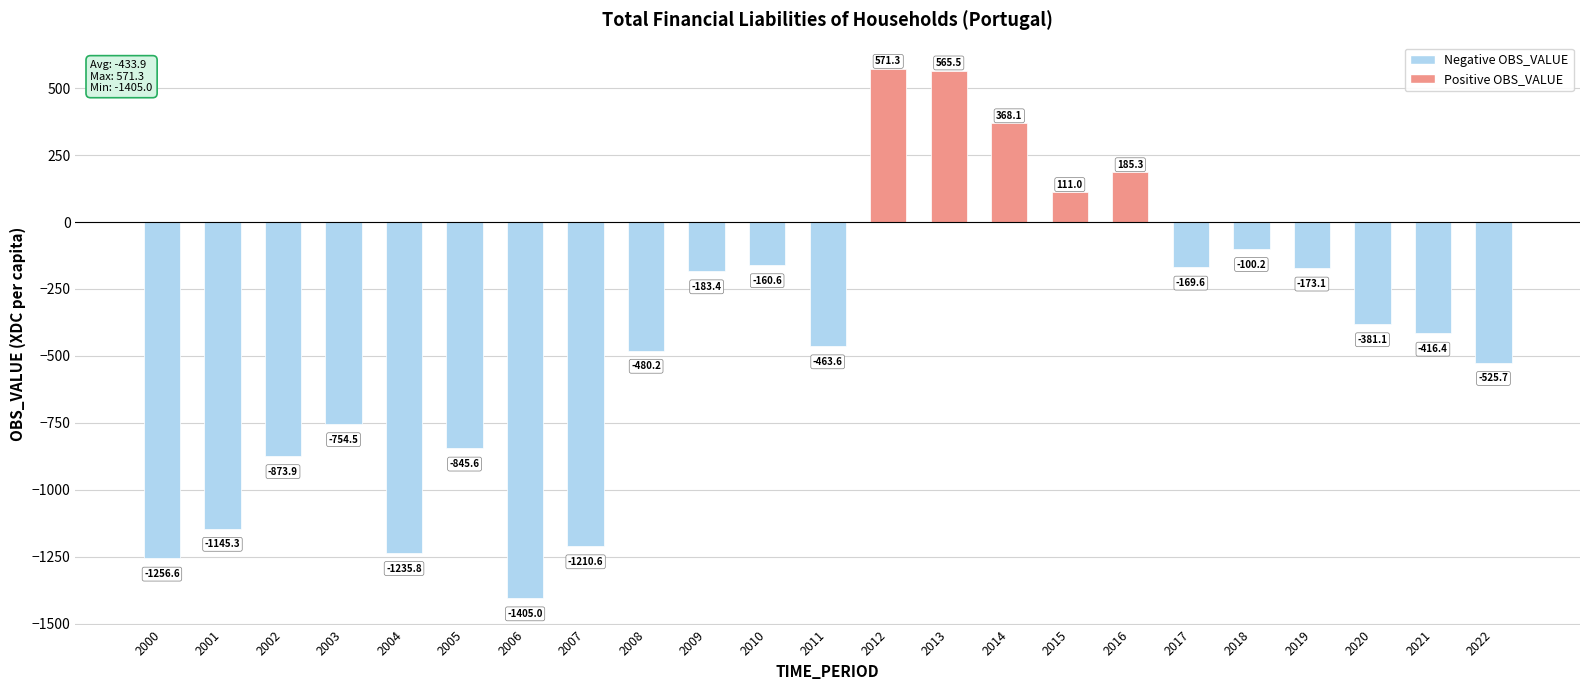

Which has a higher value, 2011 or 2002?

2011